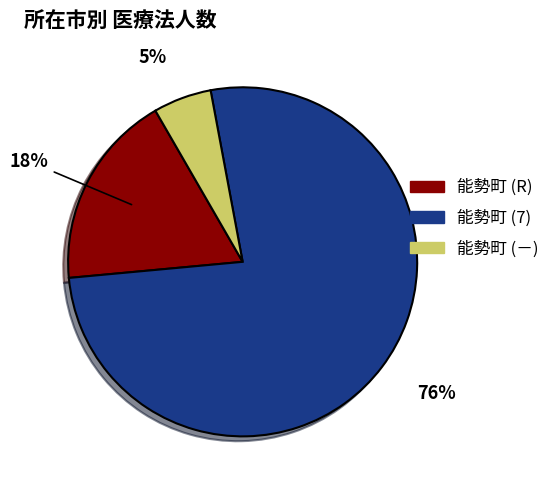

Which slice is the smallest?

能勢町 (－)